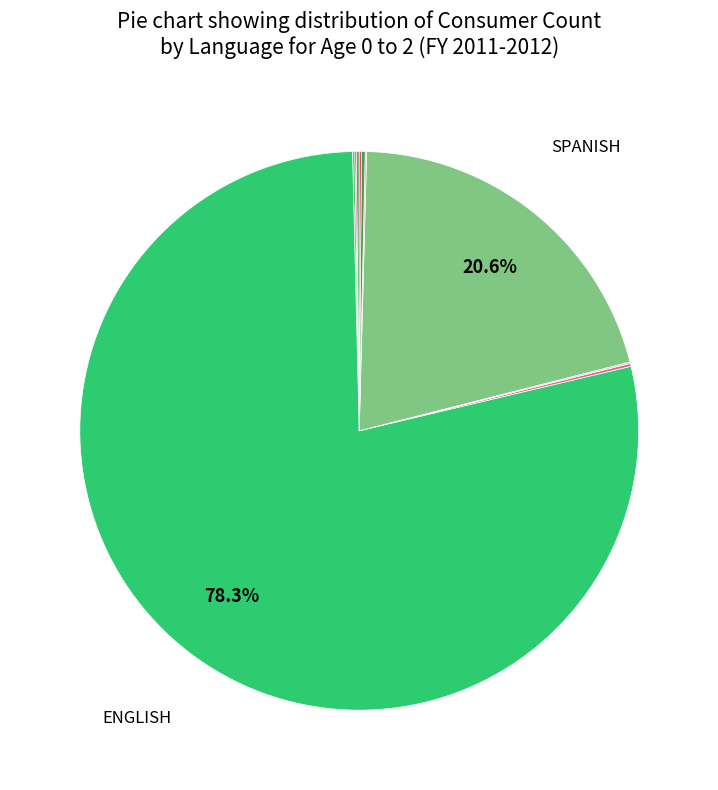

Is there a majority slice in this chart?

Yes